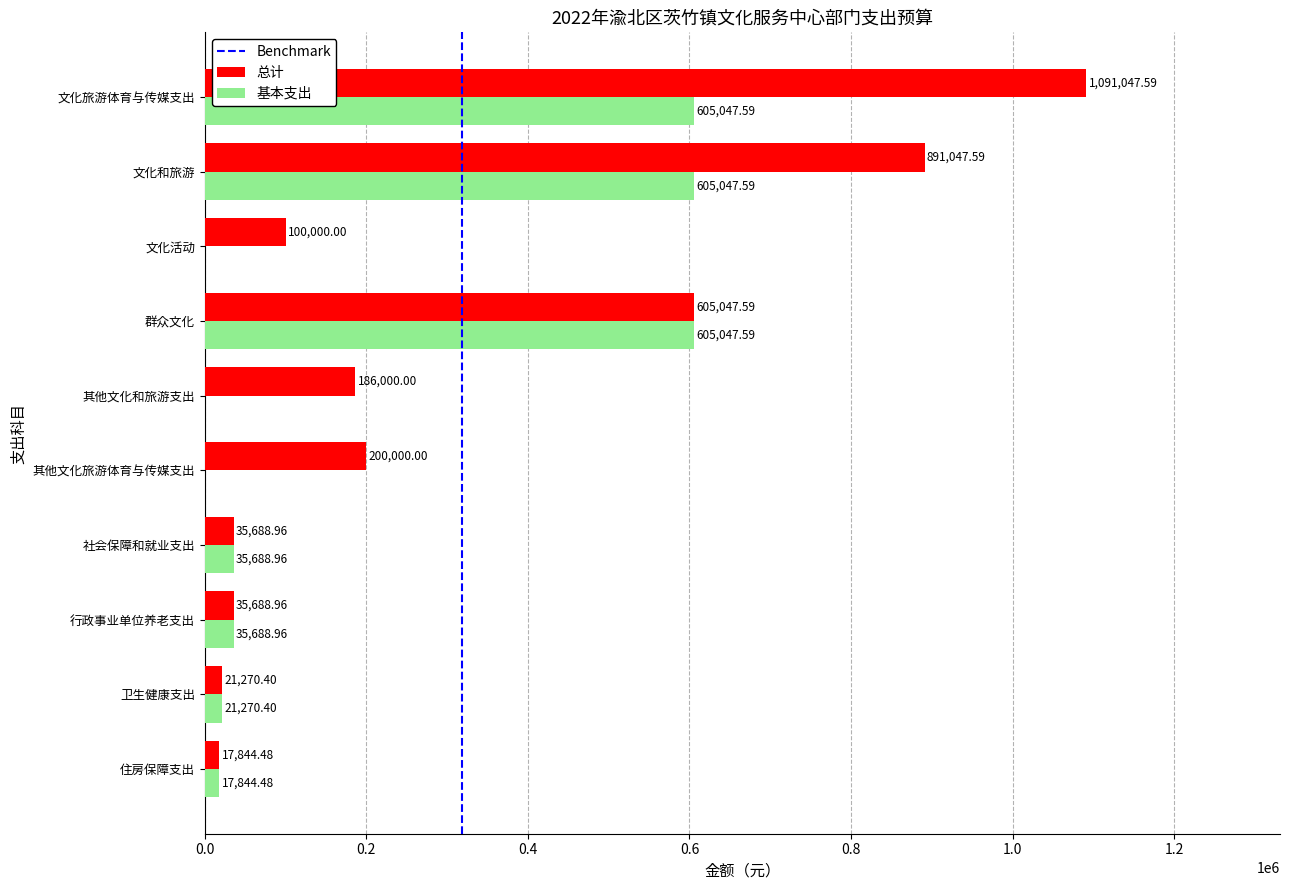

Which label corresponds to the largest value in the chart?

文化旅游体育与传媒支出